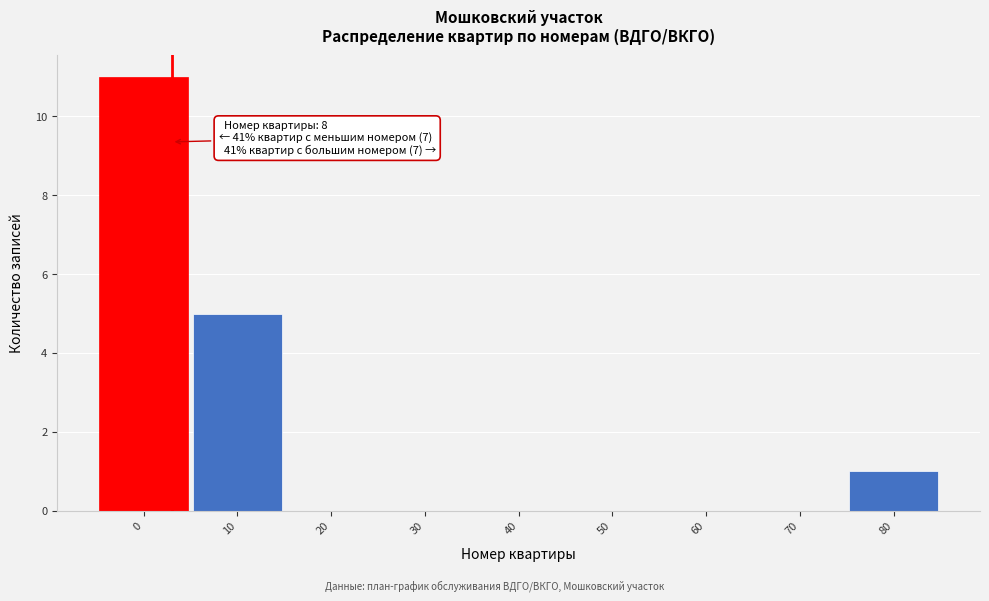

Reading left to right, extract all data points from this chart.

0=11	10=5	20=0	30=0	40=0	50=0	60=0	70=0	80=1